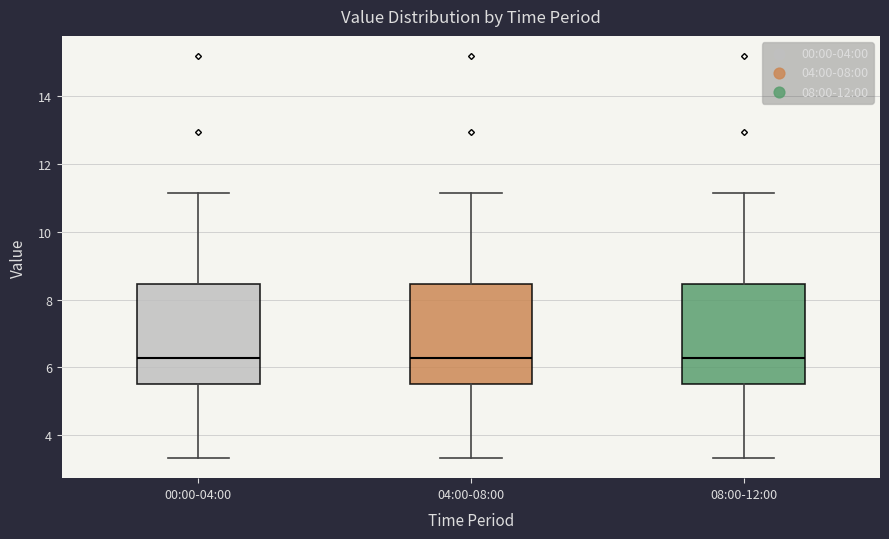

Where does the median line of the box for 04:00-08:00 sit on the y-axis? The values are not printed on the chart, so give them approximately, as read against the axis.

6.2